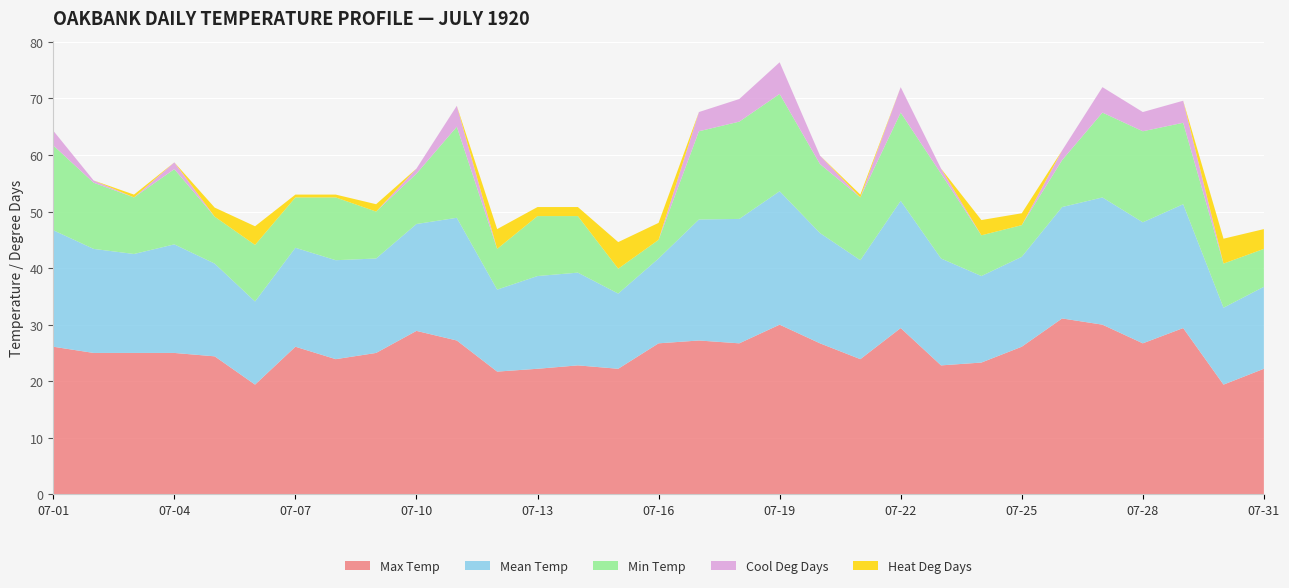

Reading right to left, transcribe all the data shown in this chart.

Max Temp: 22.2	19.4	29.4	26.7	30.0	31.1	26.1	23.3	22.8	29.4	23.9	26.7	30.0	26.7	27.2	26.7	22.2	22.8	22.2	21.7	27.2	28.9	25.0	23.9	26.1	19.4	24.4	25.0	25.0	25.0	26.1
Mean Temp: 14.5	13.6	21.9	21.4	22.5	19.7	15.9	15.3	18.9	22.5	17.5	19.5	23.6	22.0	21.4	15.0	13.3	16.4	16.4	14.5	21.7	18.9	16.7	17.5	17.5	14.7	16.4	19.2	17.5	18.4	20.6
Min Temp: 6.7	7.8	14.4	16.1	15.0	8.3	5.6	7.2	15.0	15.6	11.1	12.2	17.2	17.2	15.6	3.3	4.4	10.0	10.6	7.2	16.1	8.9	8.3	11.1	8.9	10.0	8.3	13.3	10.0	11.7	15.0
Cool Deg Days: 0.0	0.0	3.9	3.4	4.5	1.7	0.0	0.0	0.9	4.5	0.0	1.5	5.6	4.0	3.4	0.0	0.0	0.0	0.0	0.0	3.7	0.9	0.0	0.0	0.0	0.0	0.0	1.2	0.0	0.4	2.6
Heat Deg Days: 3.5	4.4	0.0	0.0	0.0	0.0	2.1	2.7	0.0	0.0	0.5	0.0	0.0	0.0	0.0	3.0	4.7	1.6	1.6	3.5	0.0	0.0	1.3	0.5	0.5	3.3	1.6	0.0	0.5	0.0	0.0